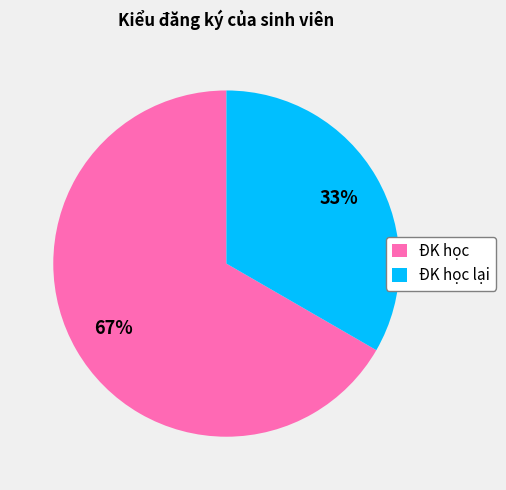

To the nearest percent, what is the combined percentage of ĐK học lại and ĐK học?

100%